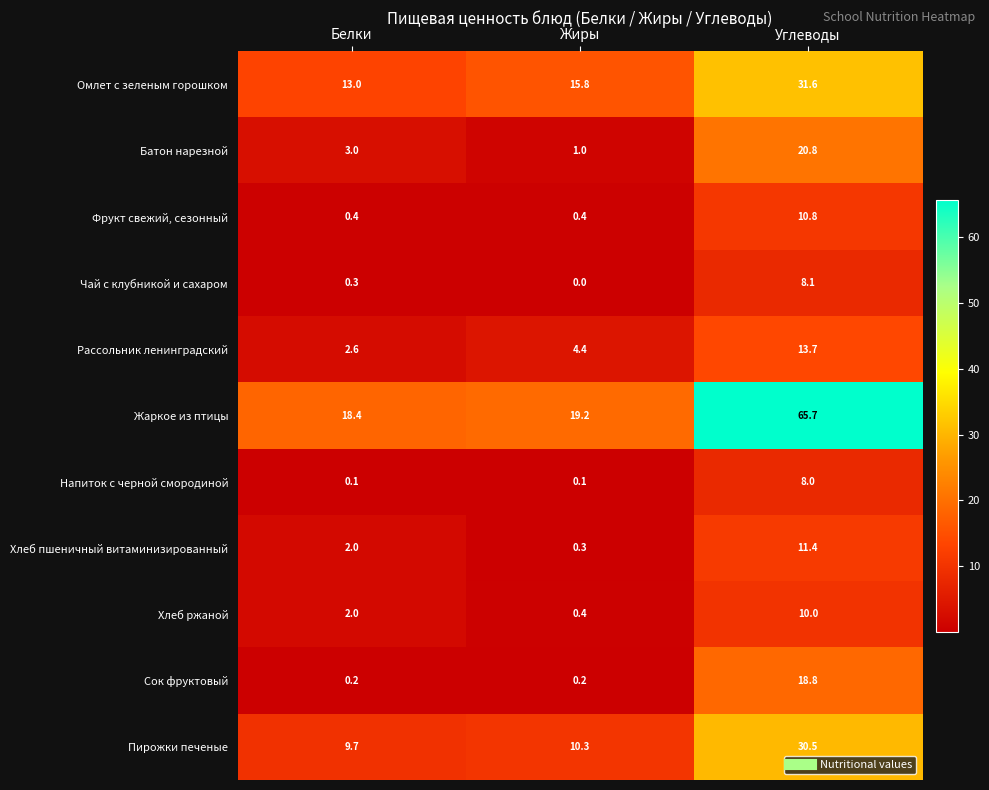

Rank the series by their maximum value, from lowest to highest.

Напиток с черной смородиной, Чай с клубникой и сахаром, Хлеб ржаной, Фрукт свежий, сезонный, Хлеб пшеничный витаминизированный, Рассольник ленинградский, Сок фруктовый, Батон нарезной, Пирожки печеные, Омлет с зеленым горошком, Жаркое из птицы